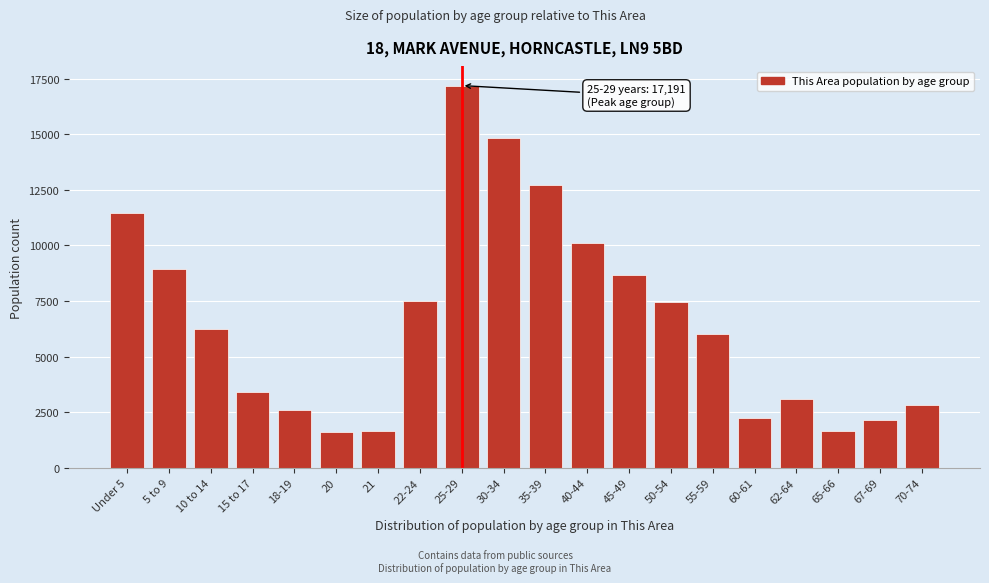

Is it true that the value at 50-54 is 11011?

False